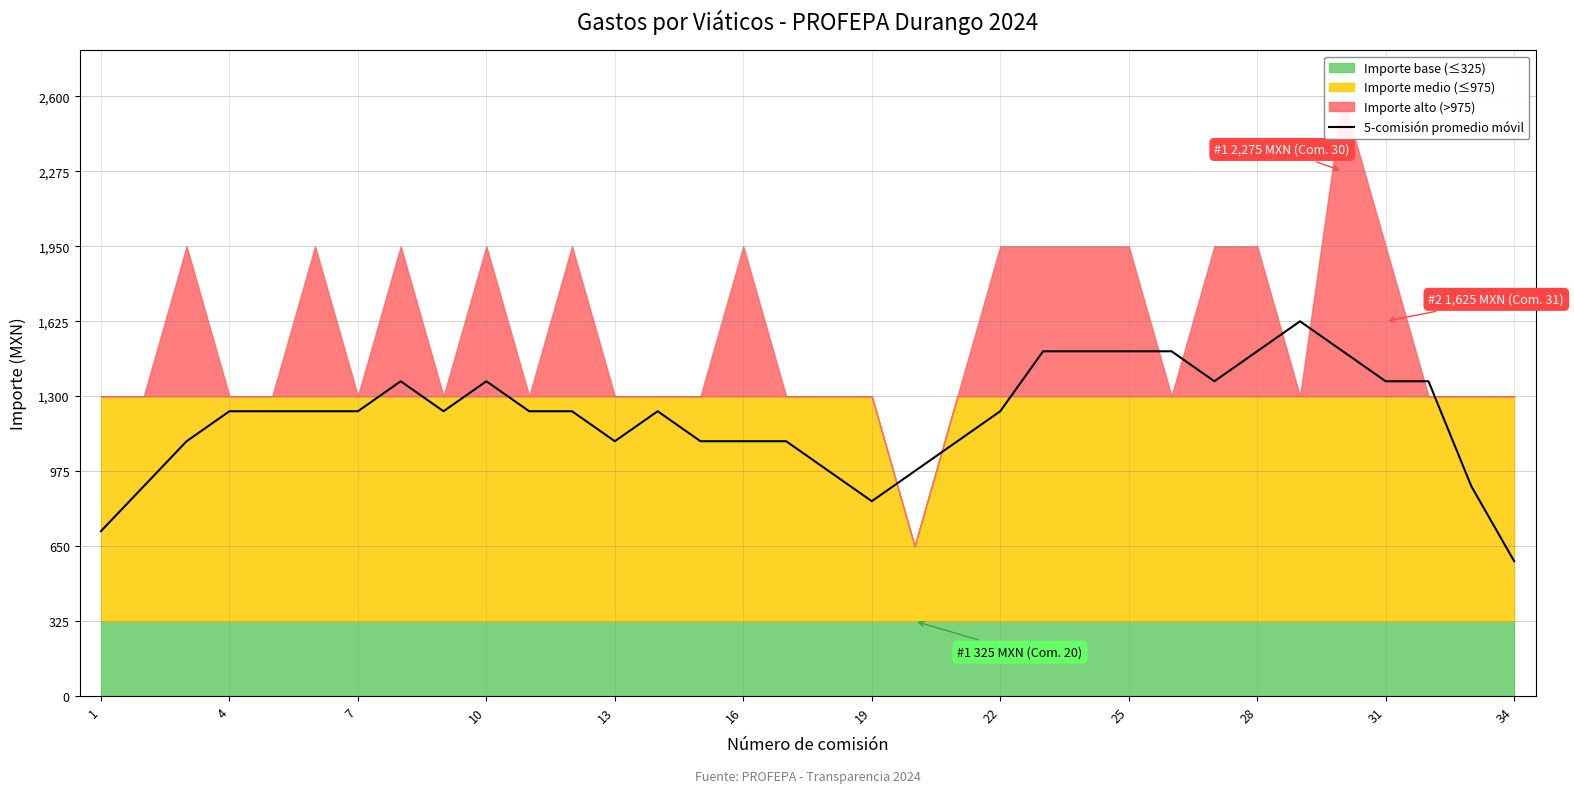

How many lines are shown in the chart?

1